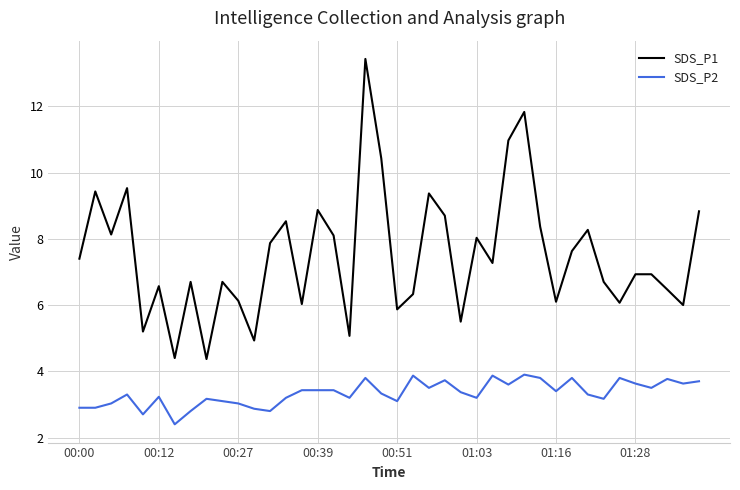

Which series has the largest total across all categories?

SDS_P1